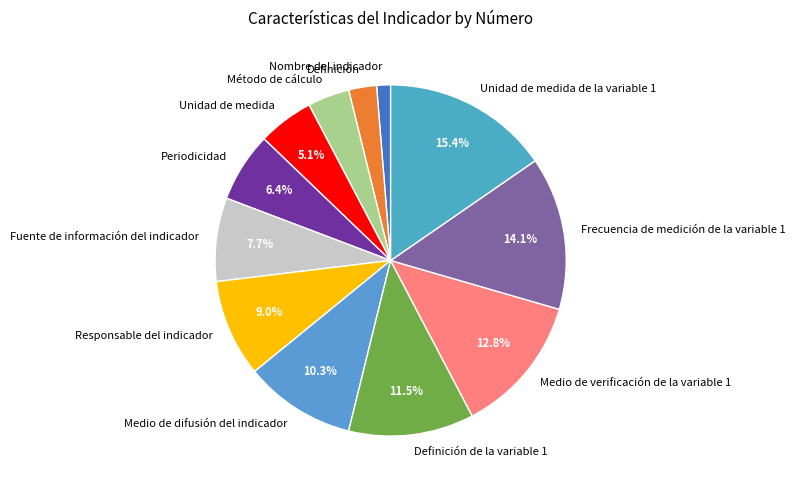

What is the smallest slice in the pie chart?

Nombre del indicador